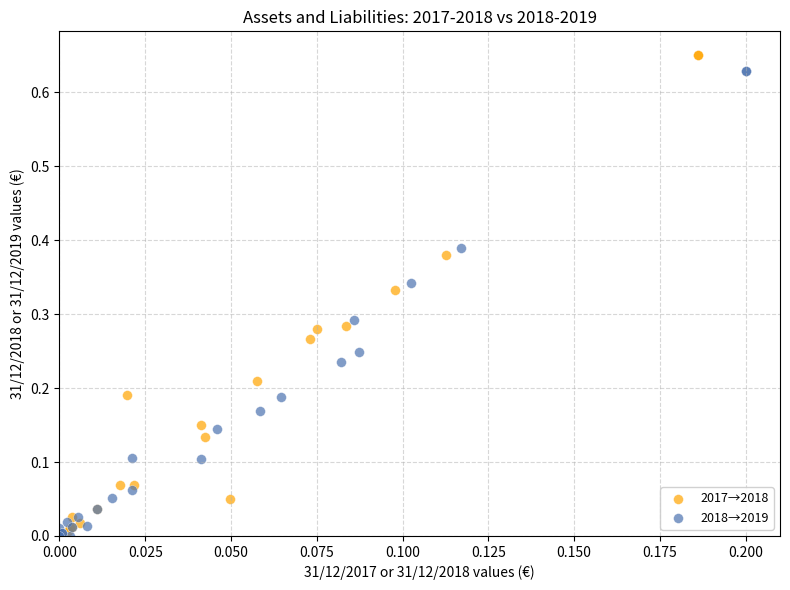

Which series has the widest spread of Y values?

2017→2018